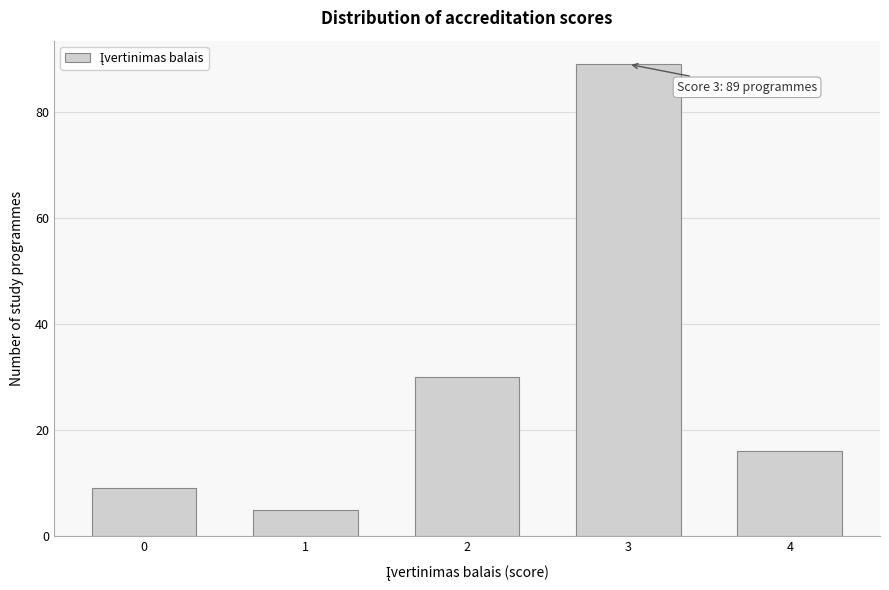

Reading left to right, list all the values displayed in this chart.

9	5	30	89	16